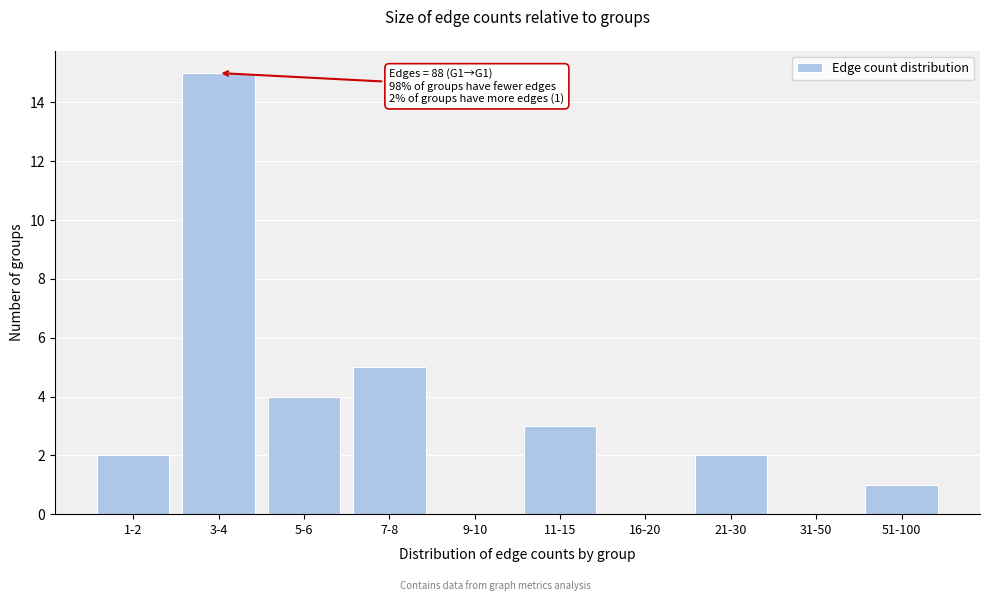

Reading left to right, what are all the values shown in this chart?

1-2=2	3-4=15	5-6=4	7-8=5	9-10=0	11-15=3	16-20=0	21-30=2	31-50=0	51-100=1